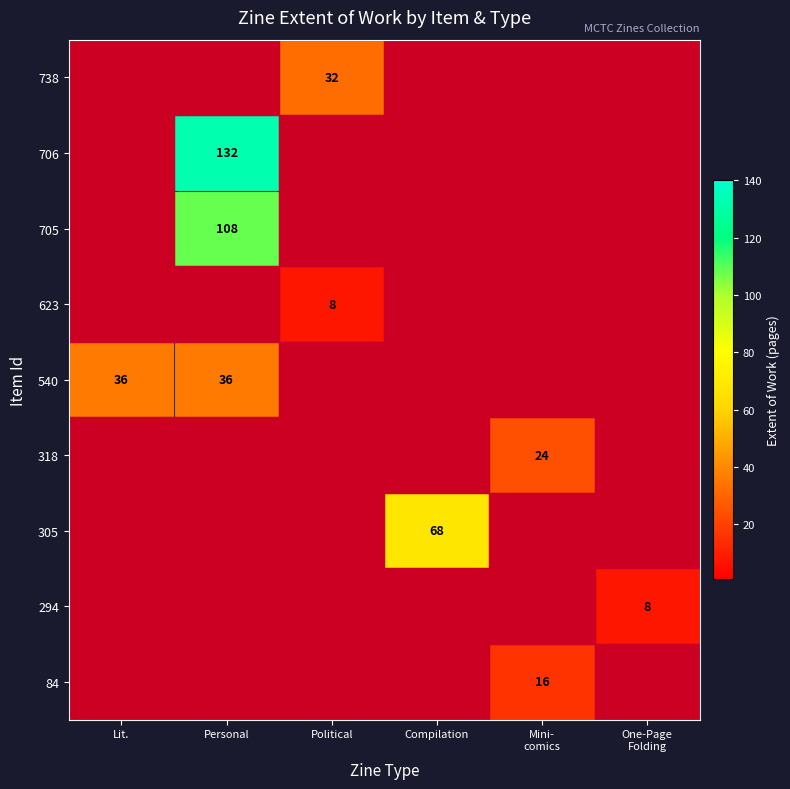

The 706 series shows 62 at Personal. True or false?

False